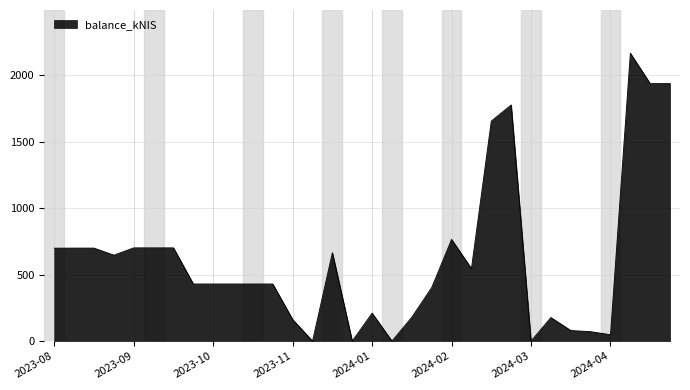

How many values exceed 429?

20